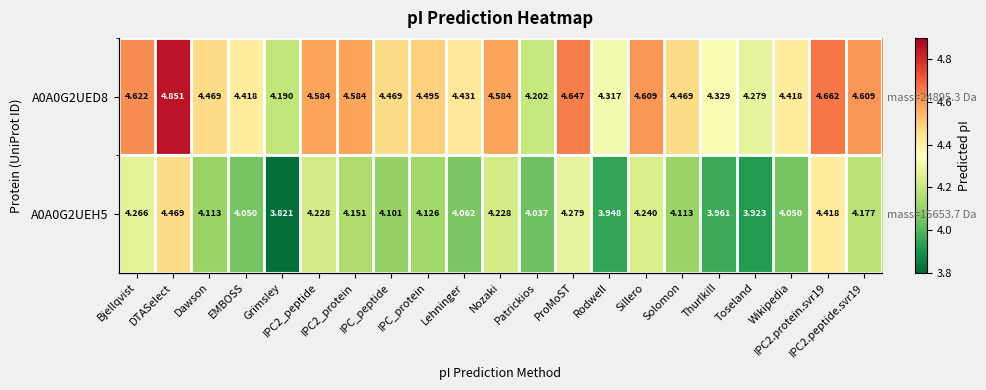

Rank the series at IPC2_protein from highest to lowest value.

A0A0G2UED8, A0A0G2UEH5